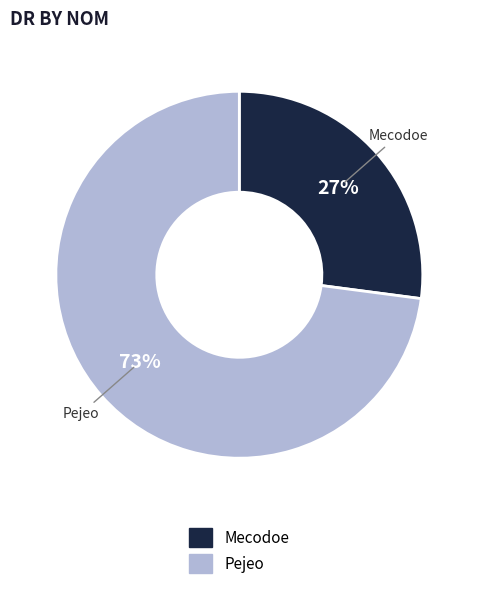

To the nearest percent, what percentage of the pie is Pejeo?

73%